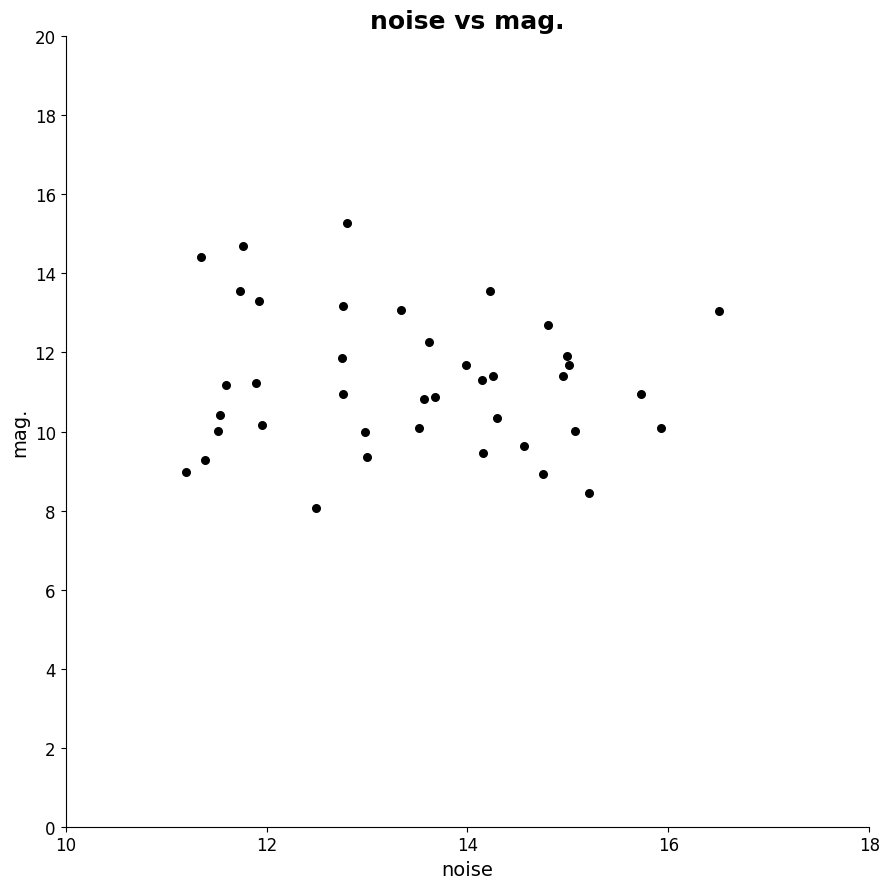

What is the range of Y values (max minus min)?

7.2